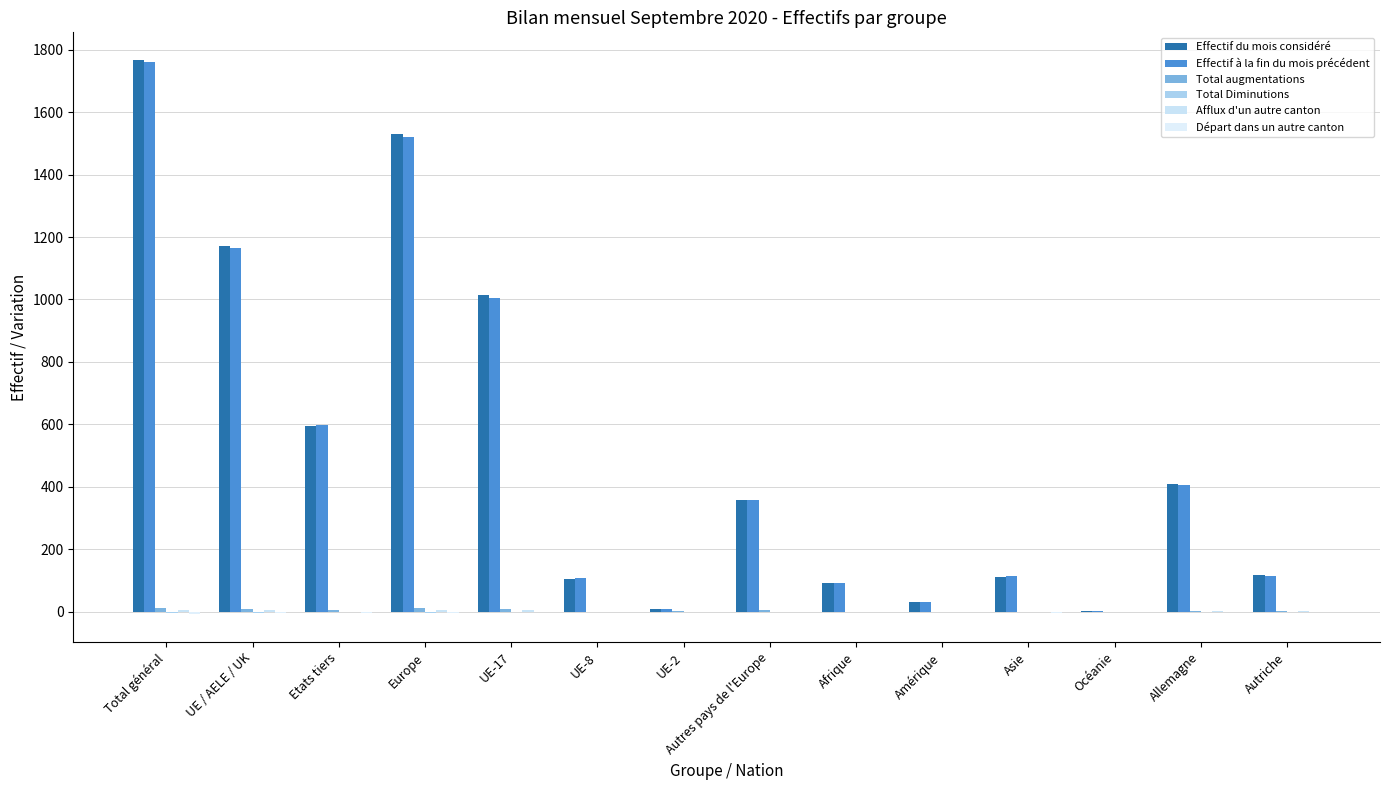

Are the bars horizontal?

No